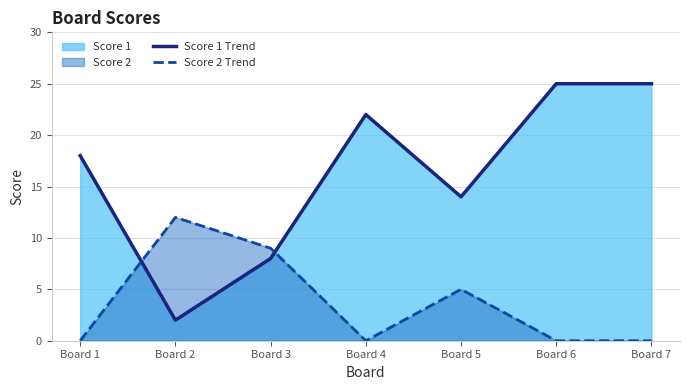

What is the sum of the Score 1 Trend values at Board 5 and Board 6?

39